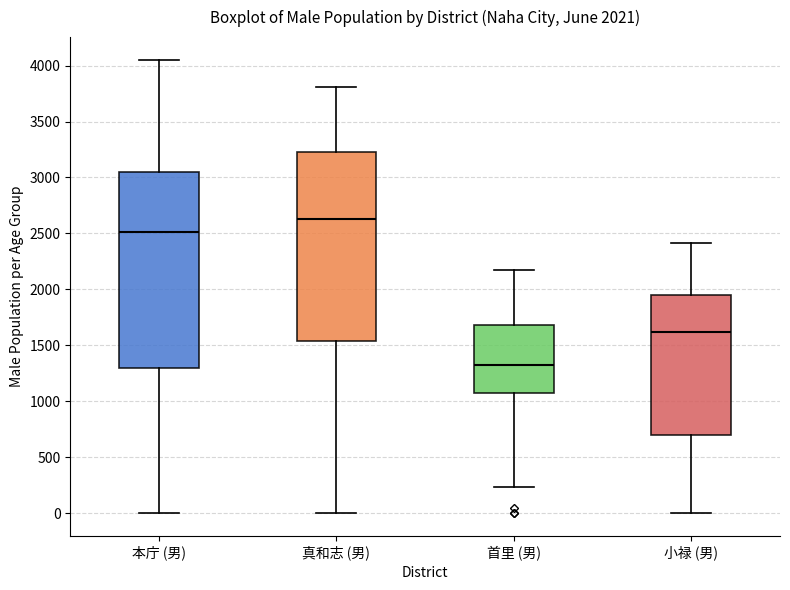

Which box has the lowest median line?

首里 (男)